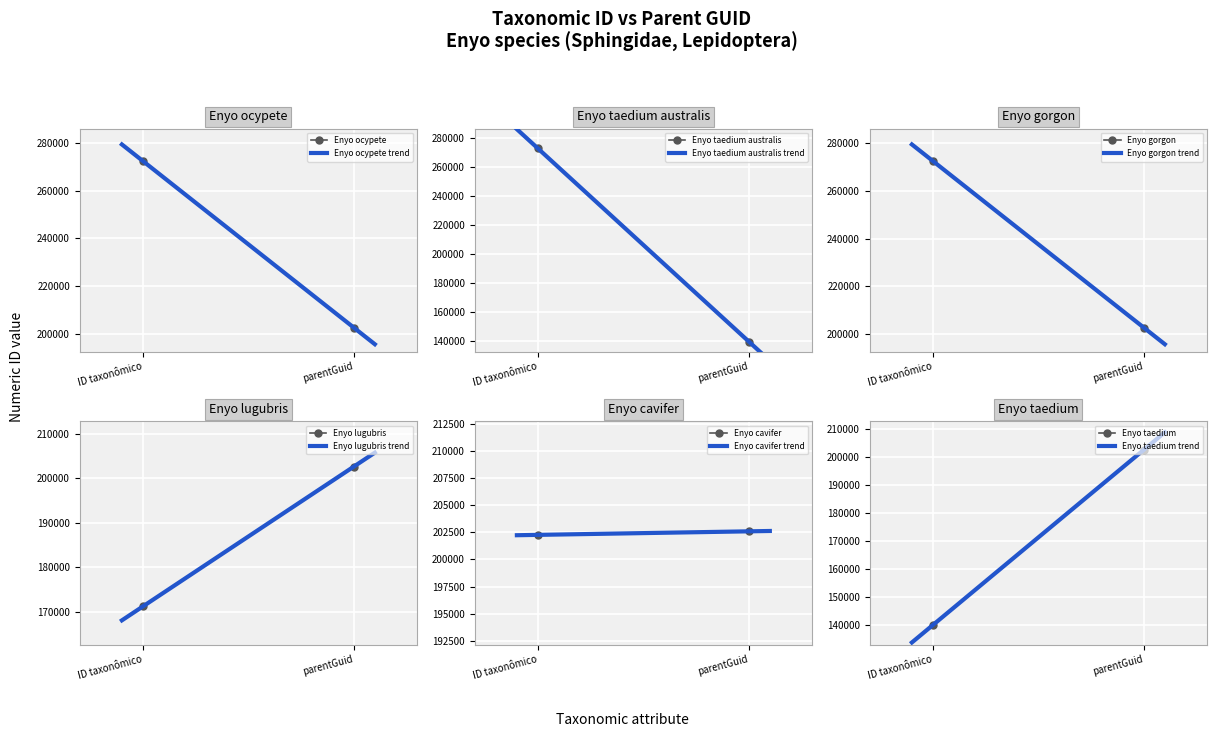

What is the difference between the Enyo cavifer values at parentGuid and ID taxonômico?

326